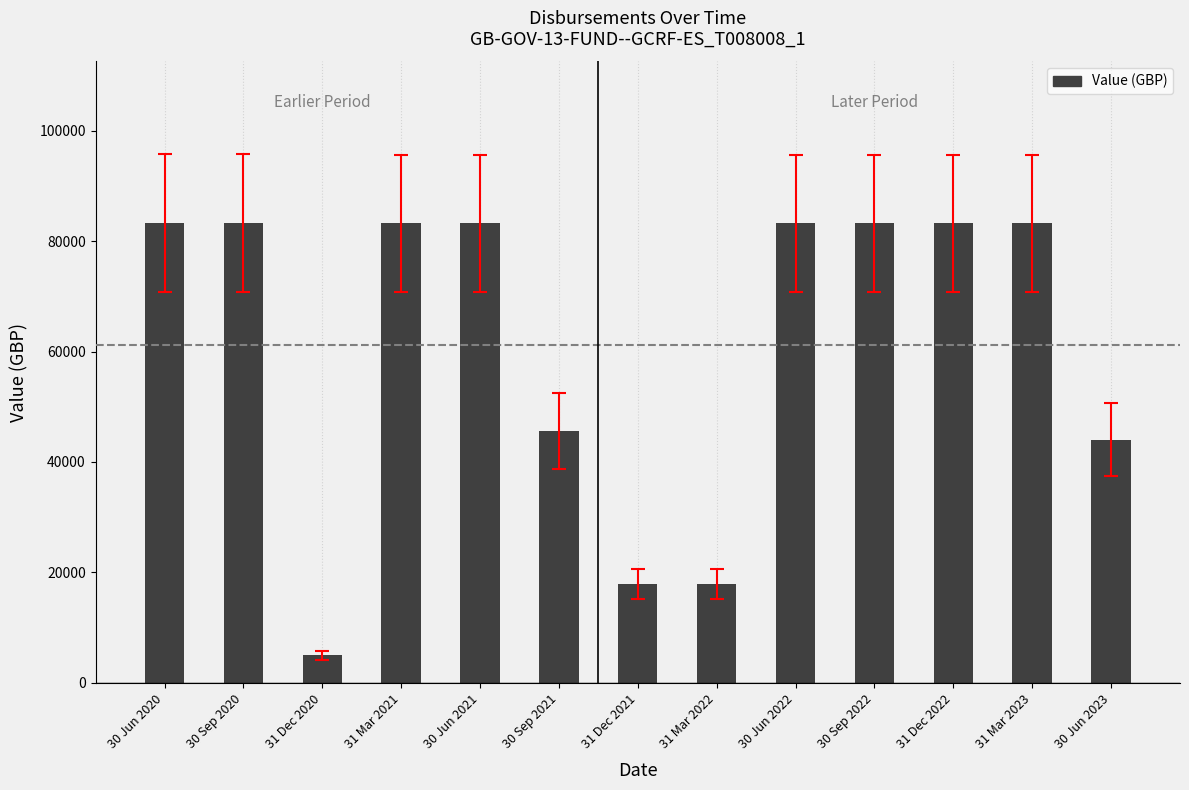

Are the bars grouped side by side (vs. stacked)?

No